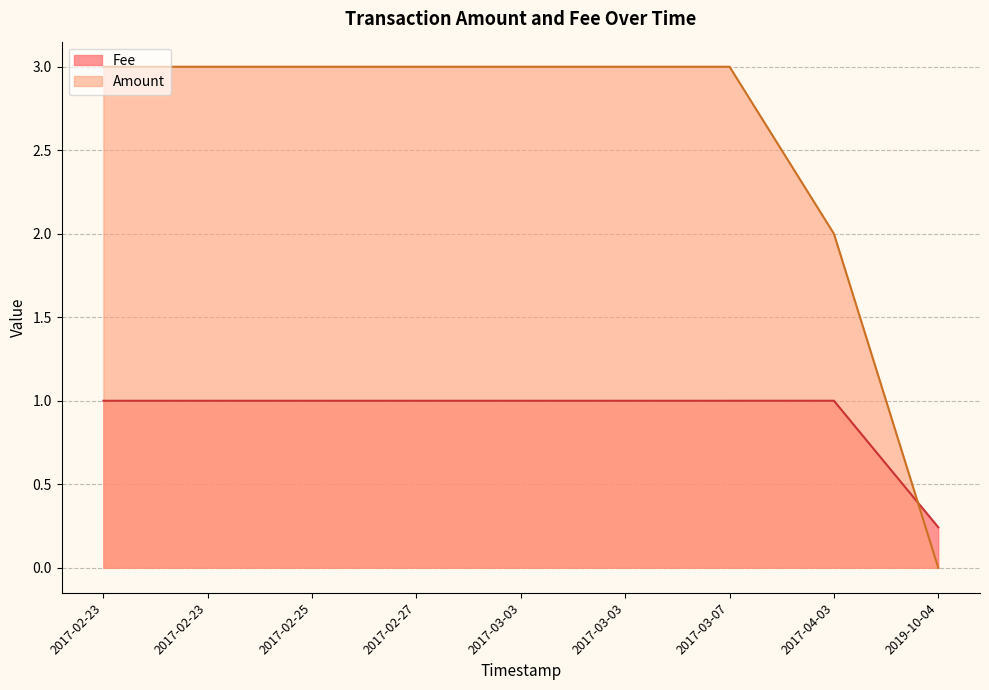

What is the difference between the maximum and minimum values in the Fee series?

0.8